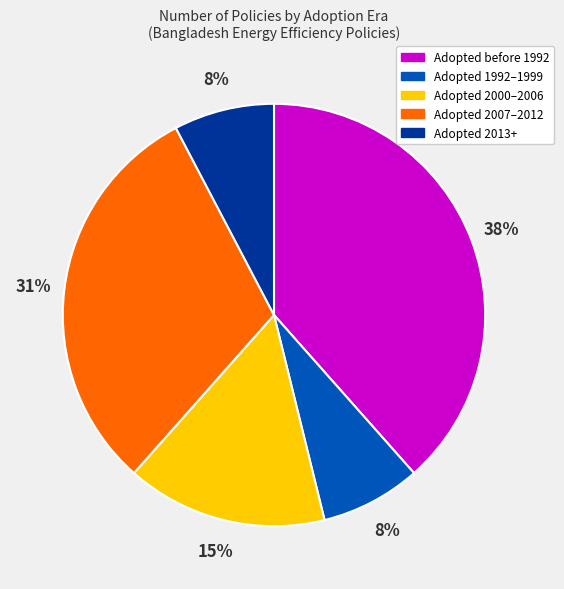

Is there a majority slice in this chart?

No